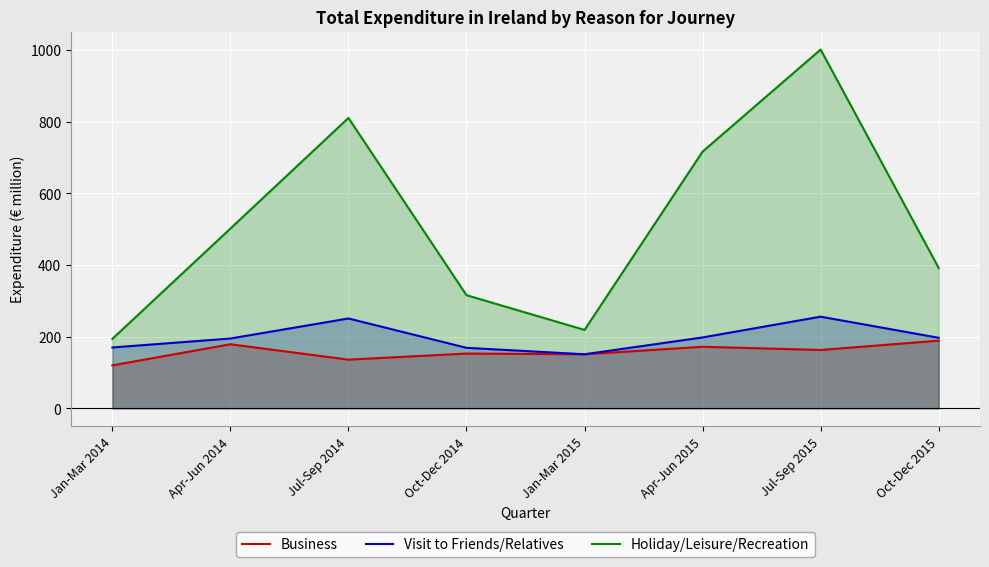

Which series has the largest range (max minus min)?

Holiday/Leisure/Recreation